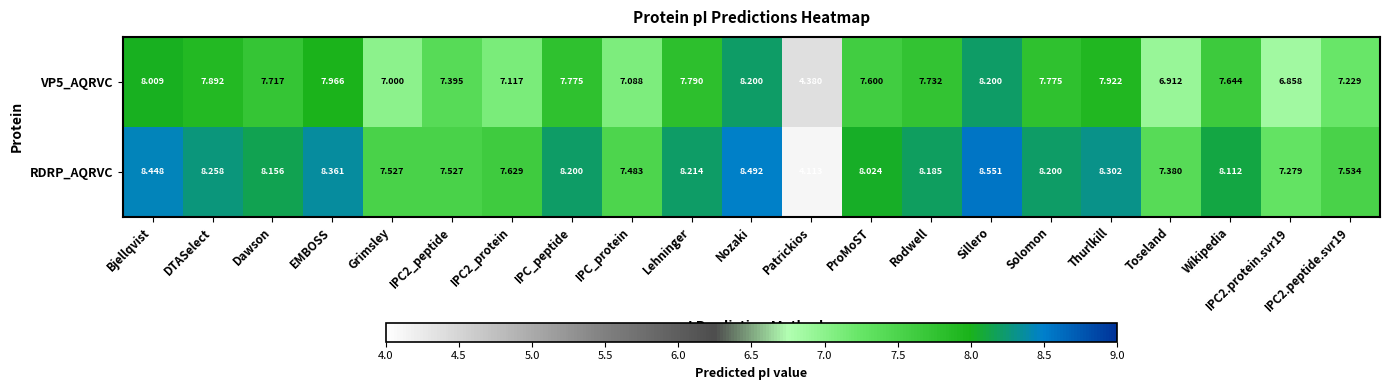

Between Bjellqvist and IPC_protein, which series saw the biggest shift?

RDRP_AQRVC